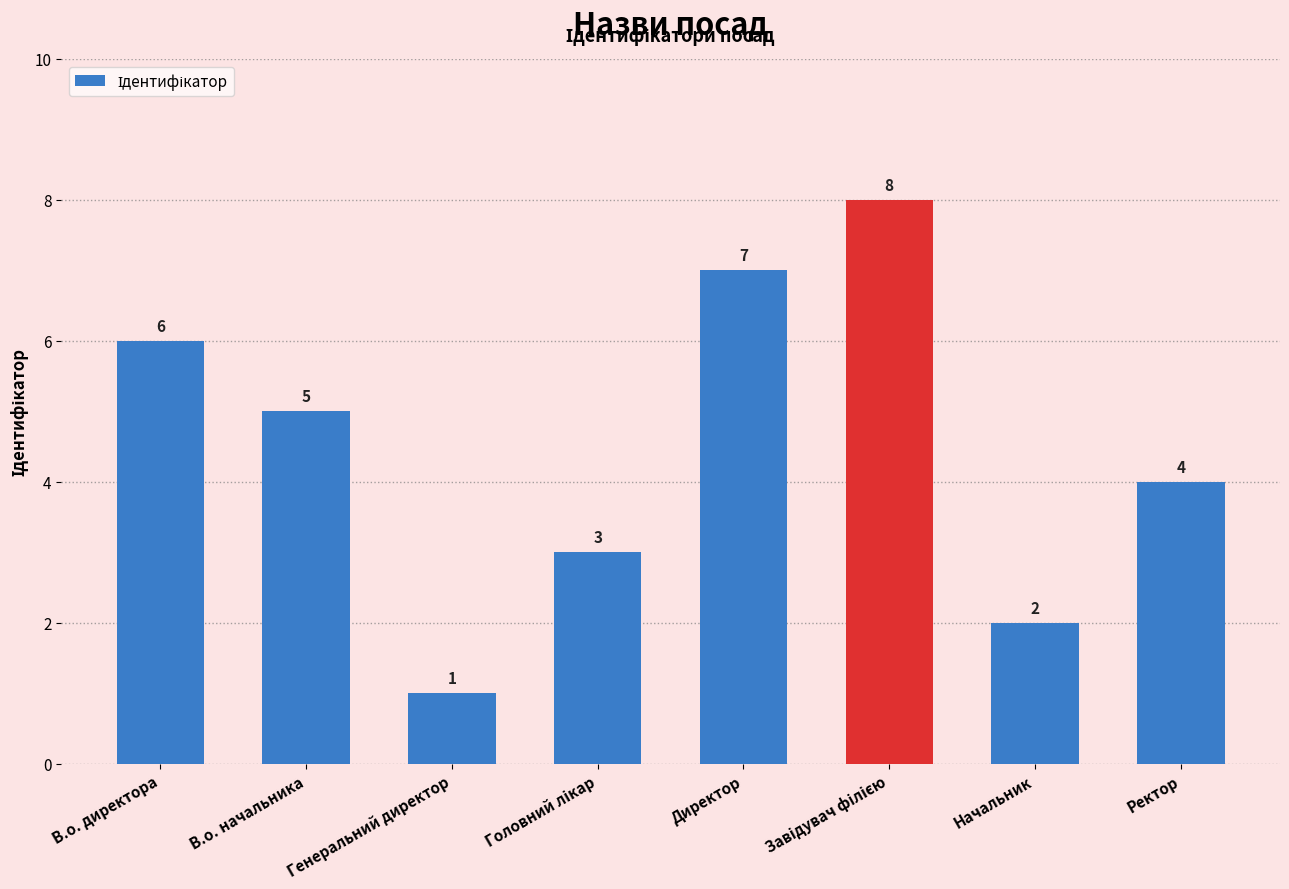

What position from the right is Генеральний директор?

6